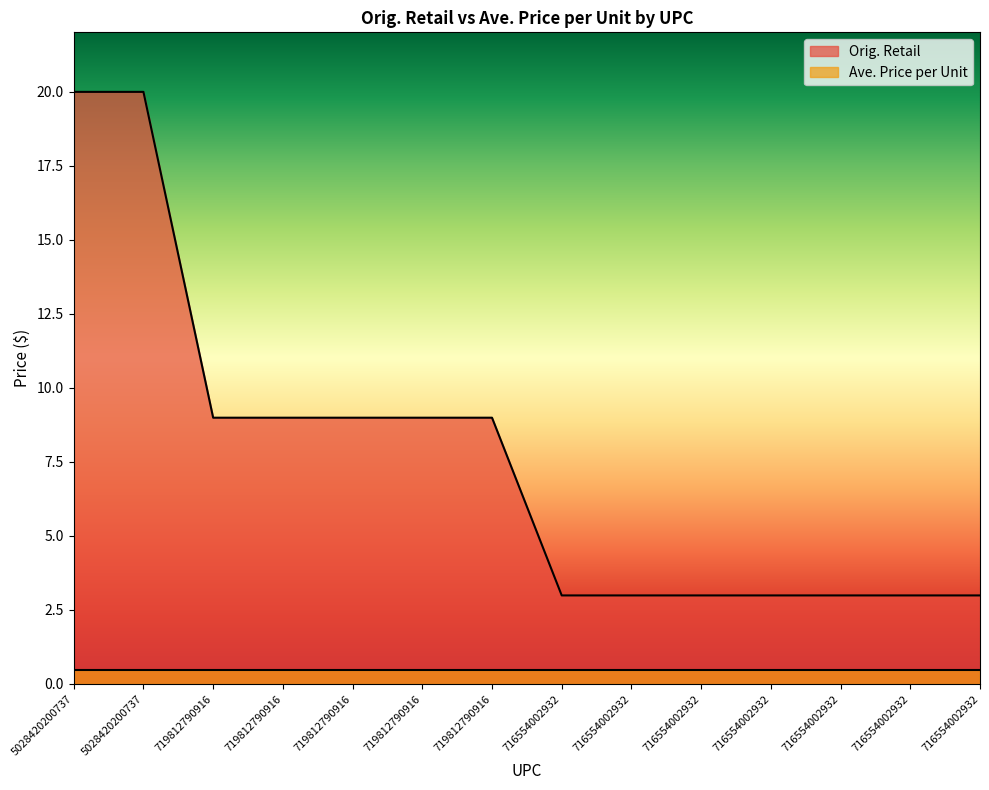

True or false: there are more than 1 points higher than both neighbors.

False